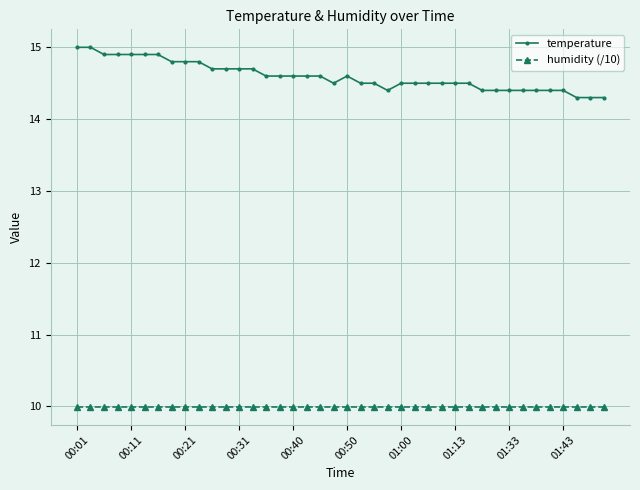

Rank the series by their maximum value, from lowest to highest.

humidity (/10), temperature